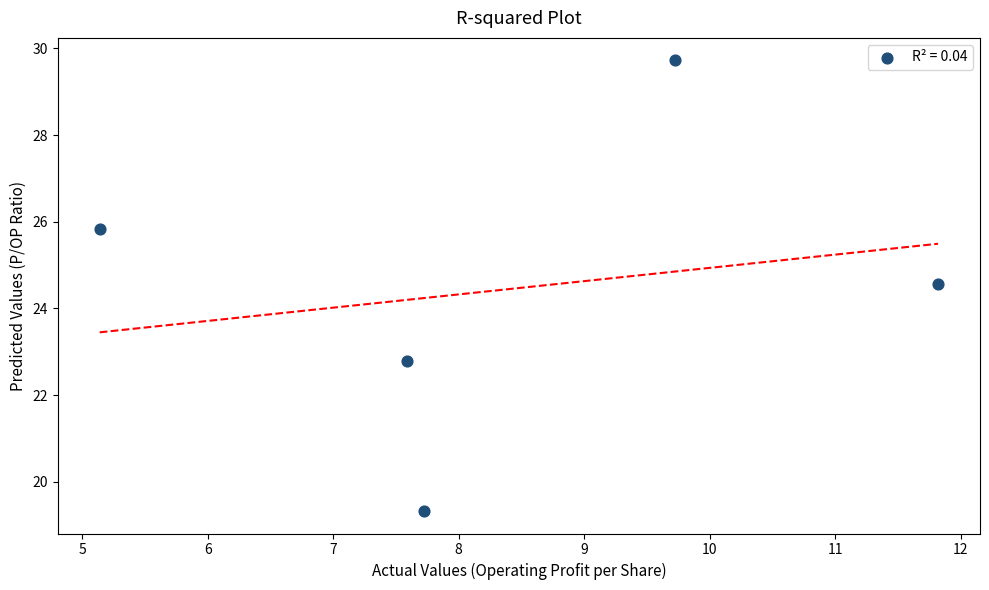

What is the range of X values (max minus min)?

6.7